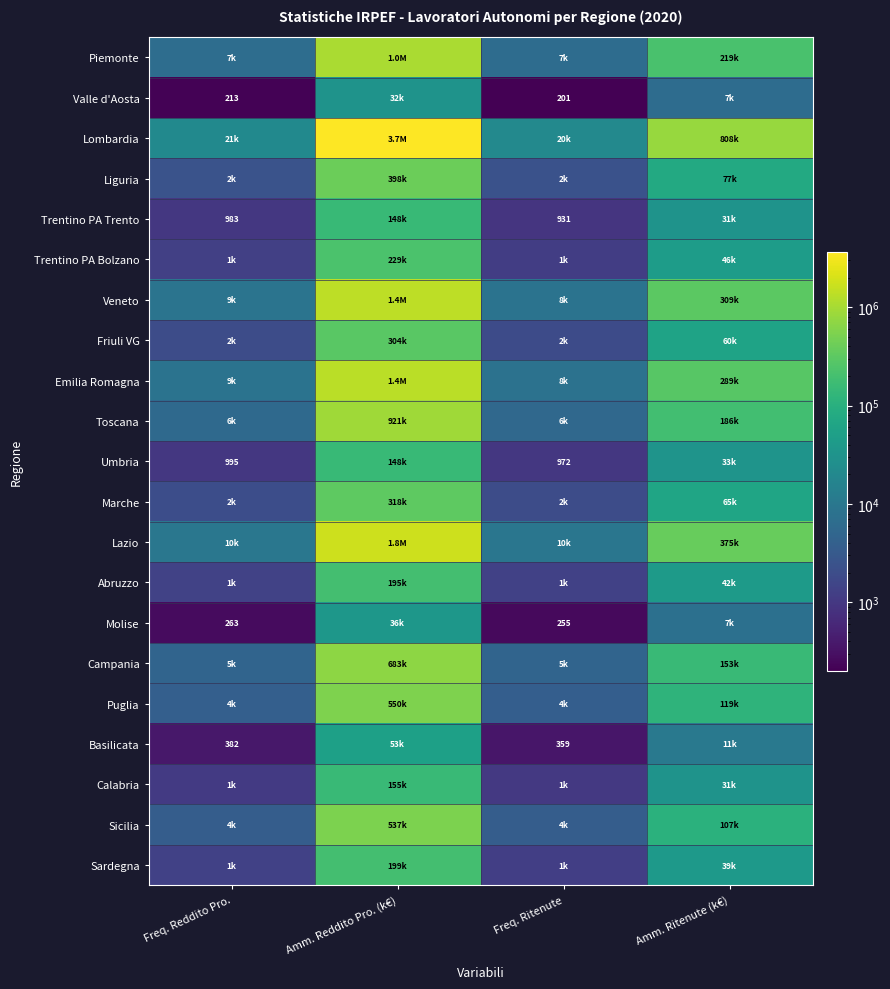

What is the greatest value displayed?

3673577